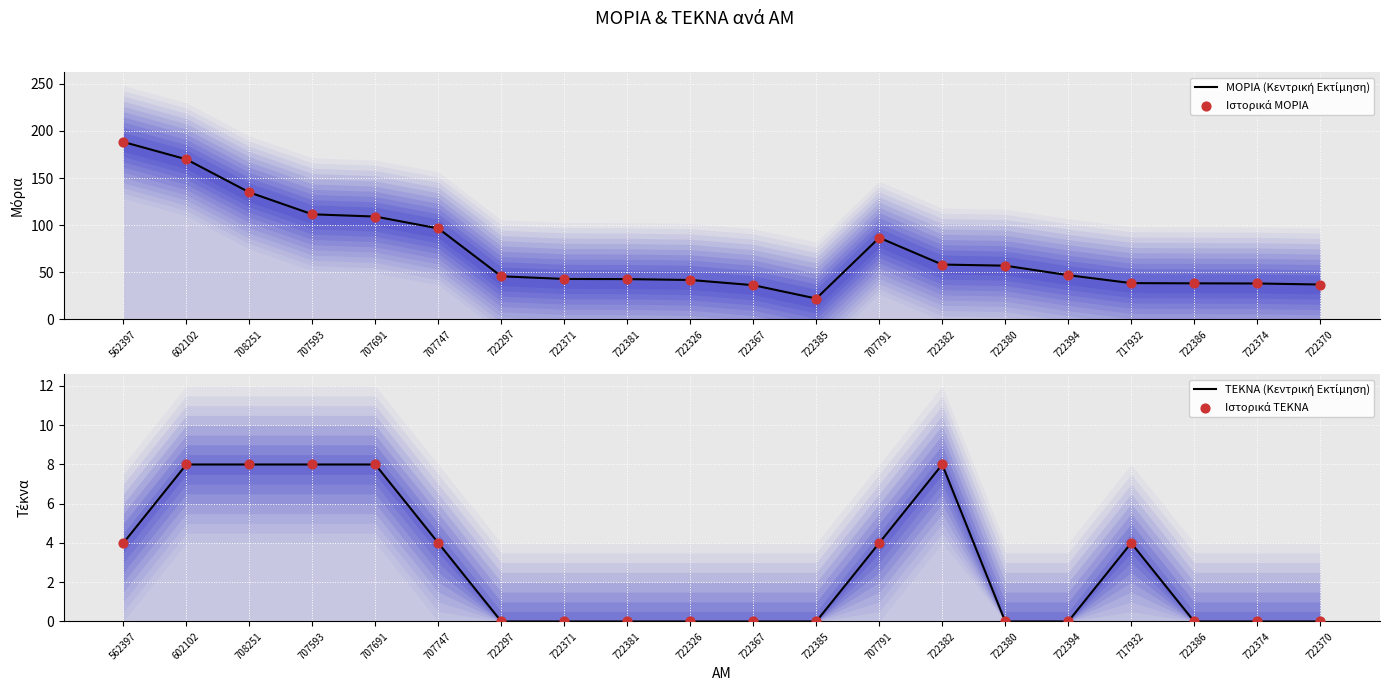

At how many categories does at least one series exceed 14?

20